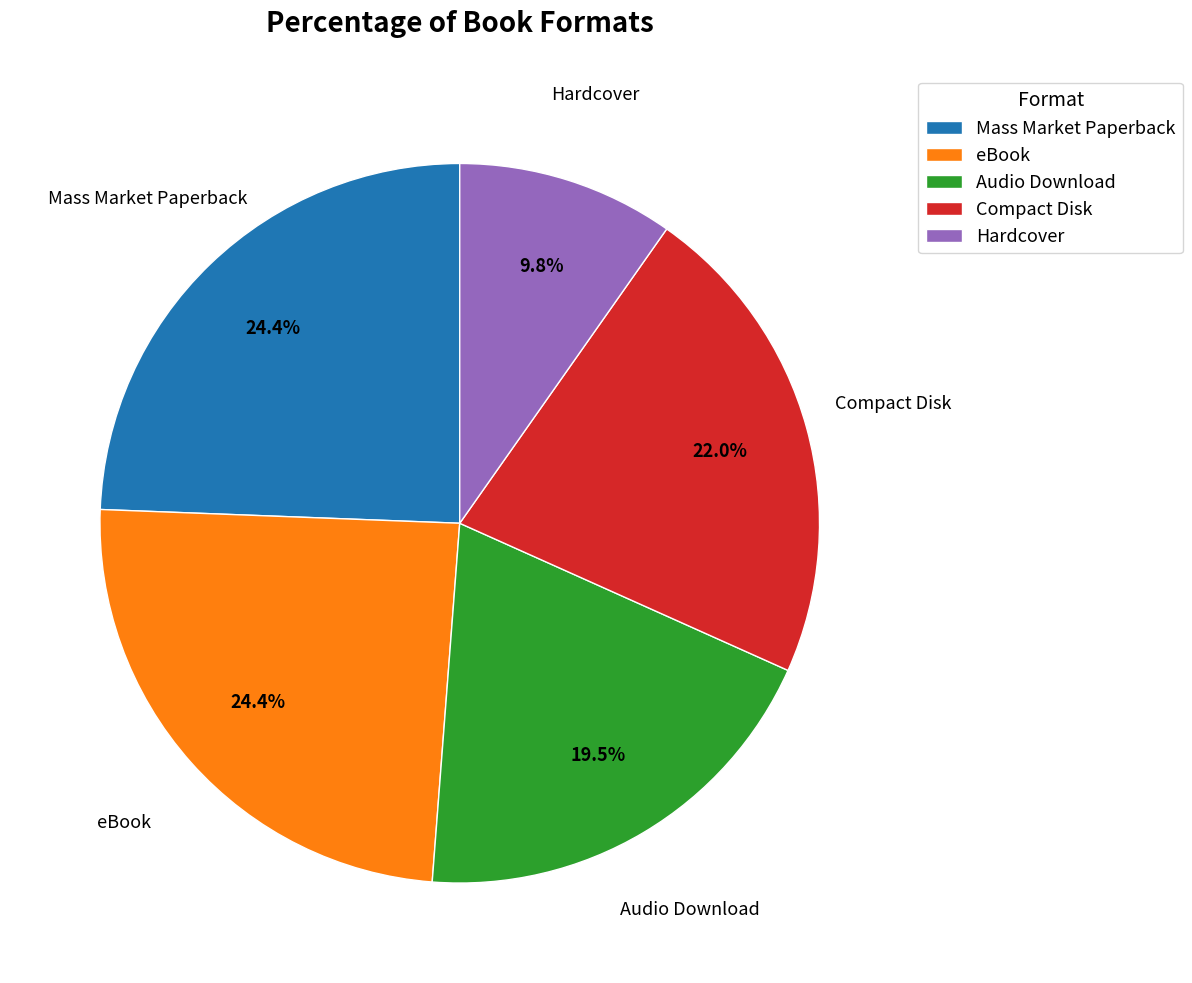

What is the total percentage of Mass Market Paperback and Audio Download?

43.9%